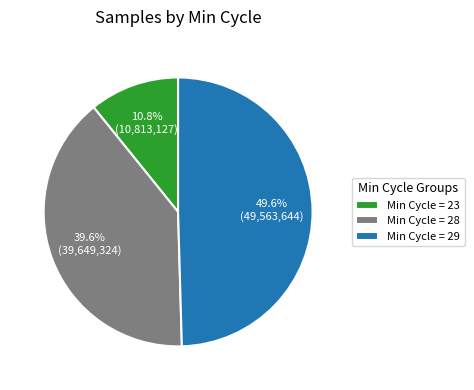

Approximately how many times larger is the value at Min Cycle = 23 compared to Min Cycle = 28?

0.3